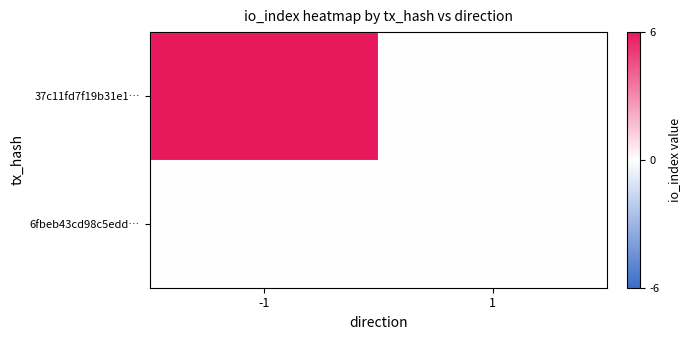

Reading left to right, transcribe all the data shown in this chart.

37c11fd7f19b31e1…: -1=6	1=0
6fbeb43cd98c5edd…: -1=0	1=0